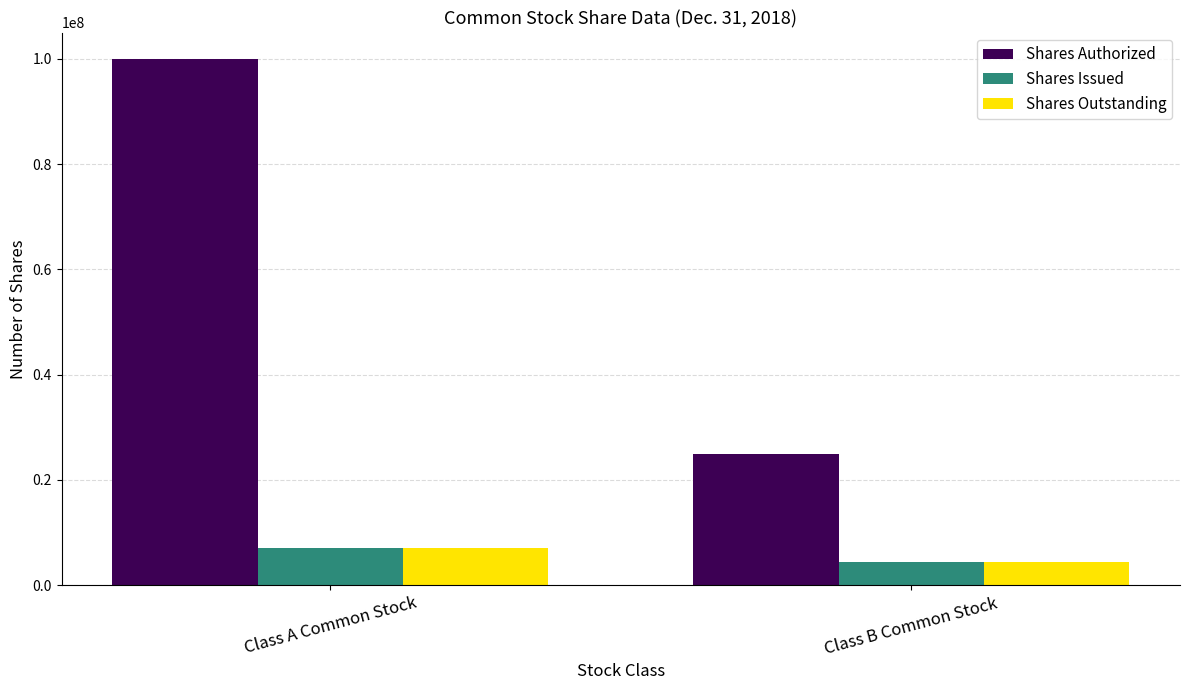

How many Shares Outstanding values are between 4323755 and 7144133?

2